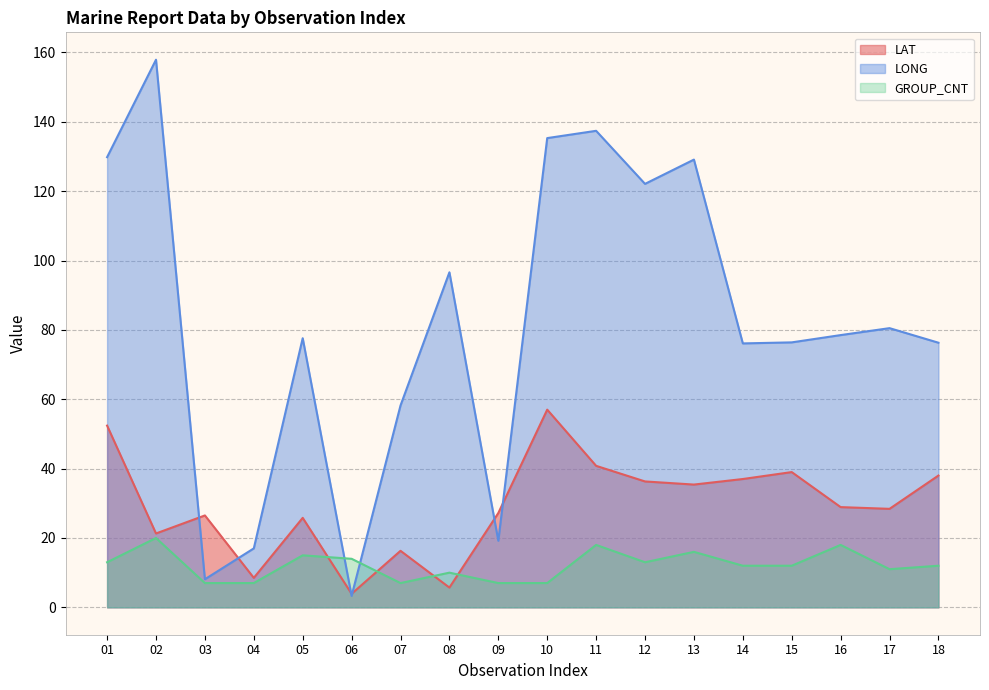

How many lines are shown in the chart?

3